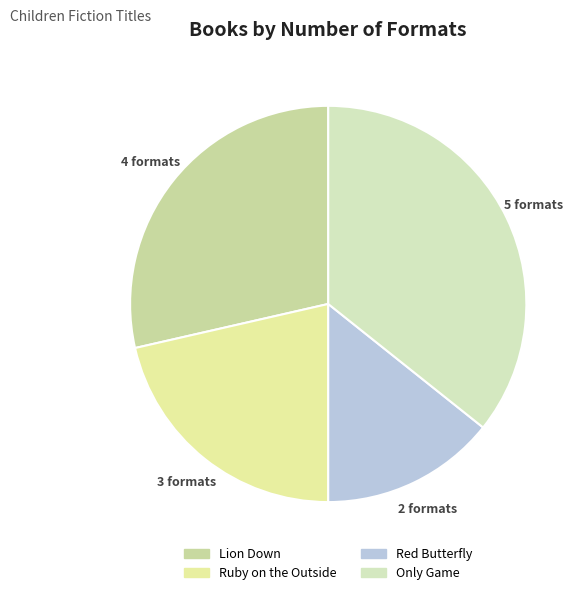

Approximately how many times larger is the value at Lion Down compared to Only Game?

0.8